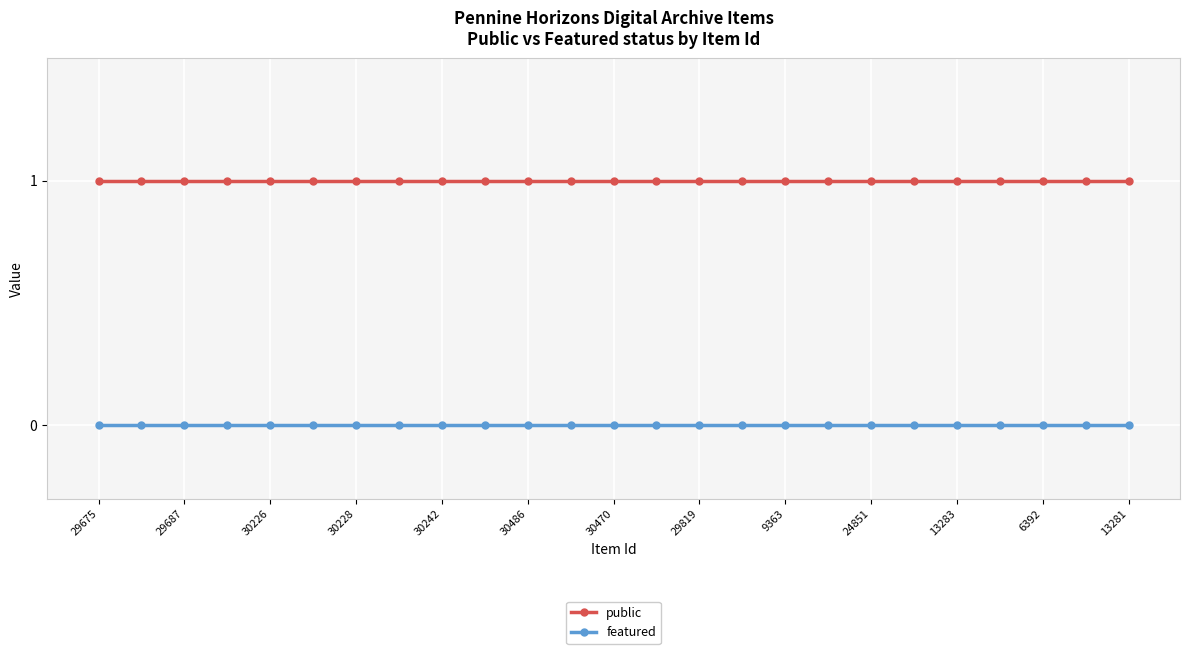

Which series has the largest total across all categories?

public